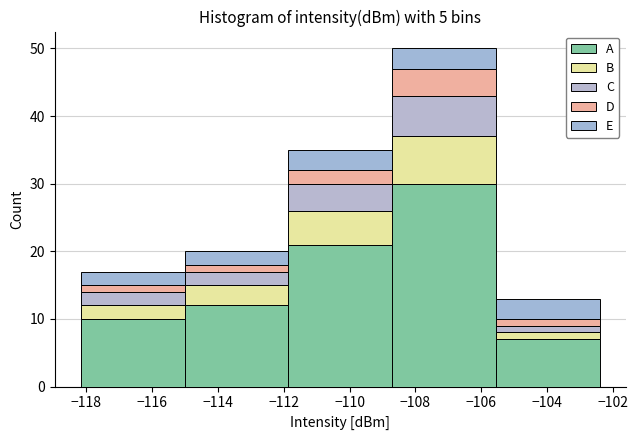

Which range on the x-axis has the tallest stacked bar (by total height)?

-108.8 to -105.6